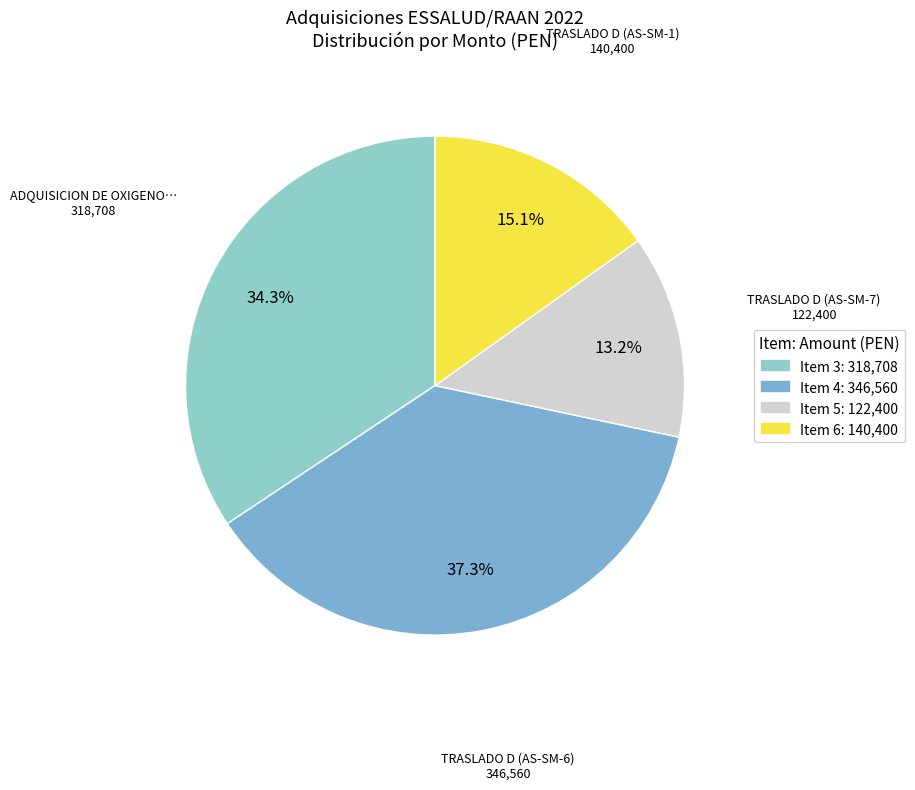

To the nearest percent, what is the average slice percentage?

25%